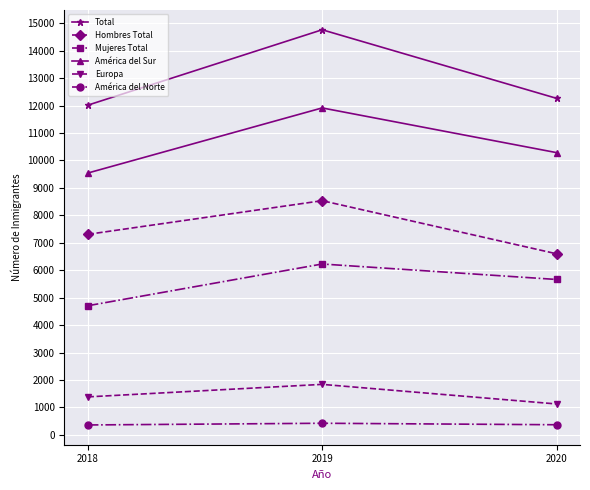

What is the difference between the maximum and minimum values in the América del Norte series?

62